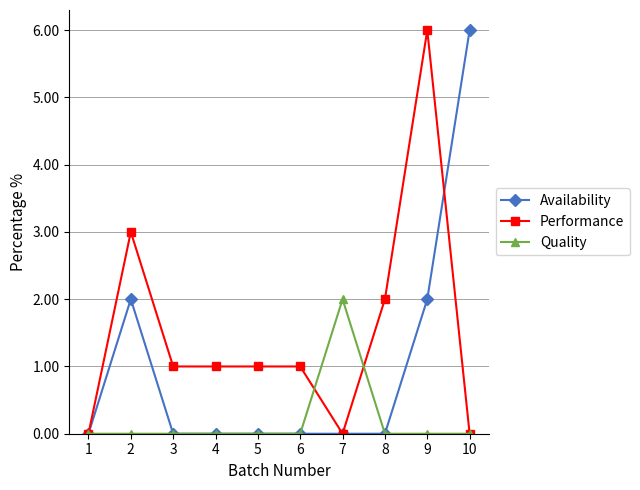

Which series has the largest total across all categories?

Performance